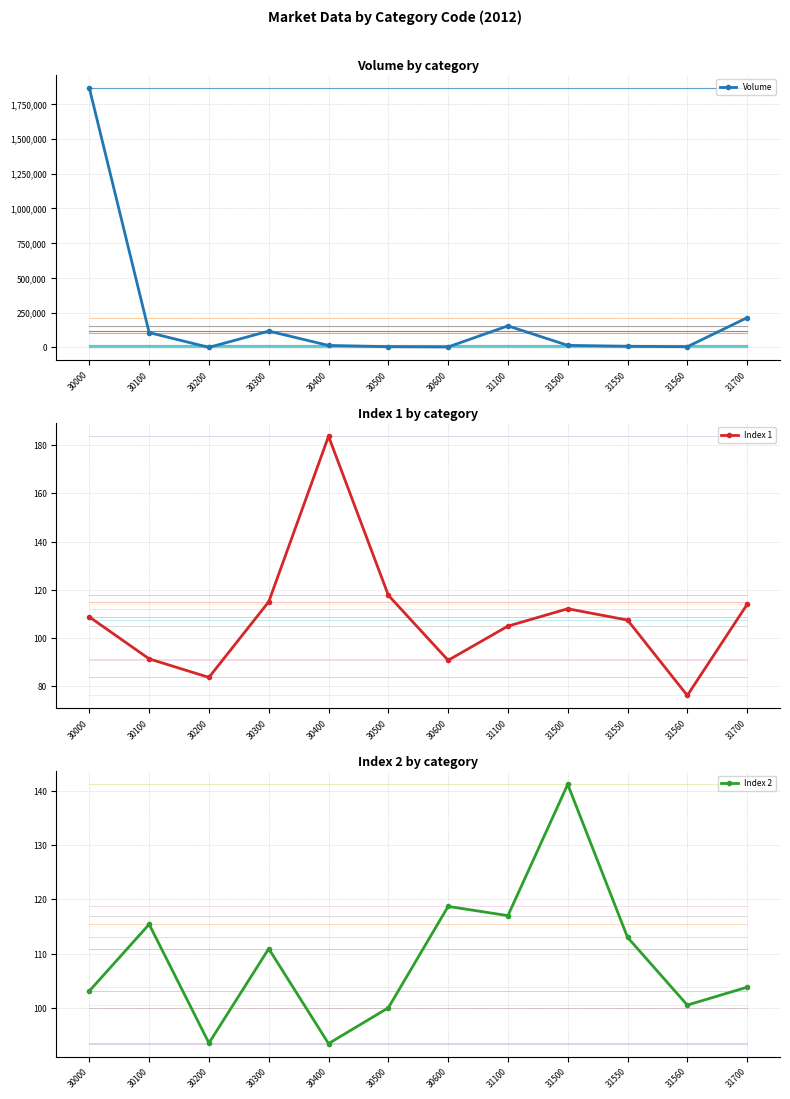

Reading right to left, extract all data points from this chart.

Volume: 214000.0	5583.0	8701.0	15410.0	155269.0	3937.0	5894.0	14777.0	117834.0	1120.0	106870.0	1863932.0
Index 1: 113.9	76.1	107.4	112.1	104.9	90.7	117.7	183.7	115.0	83.6	91.3	108.7
Index 2: 103.8	100.5	113.0	141.2	117.0	118.7	100.0	93.4	110.9	93.5	115.4	103.1